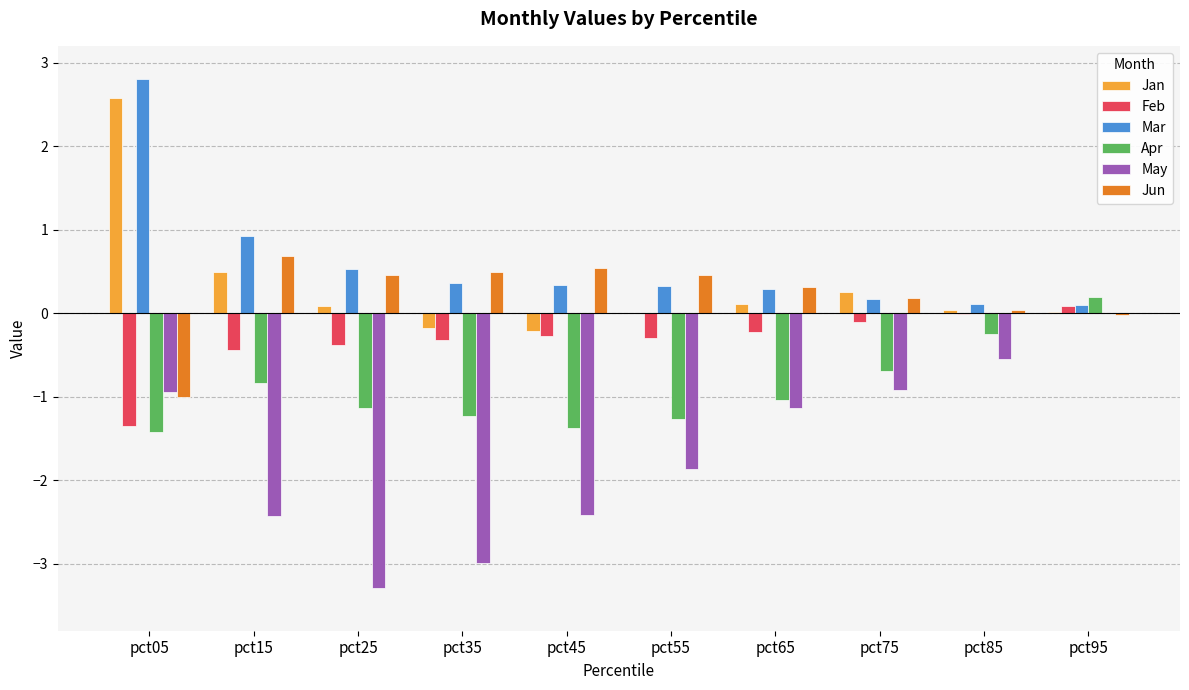

How many data points does each series have?

10